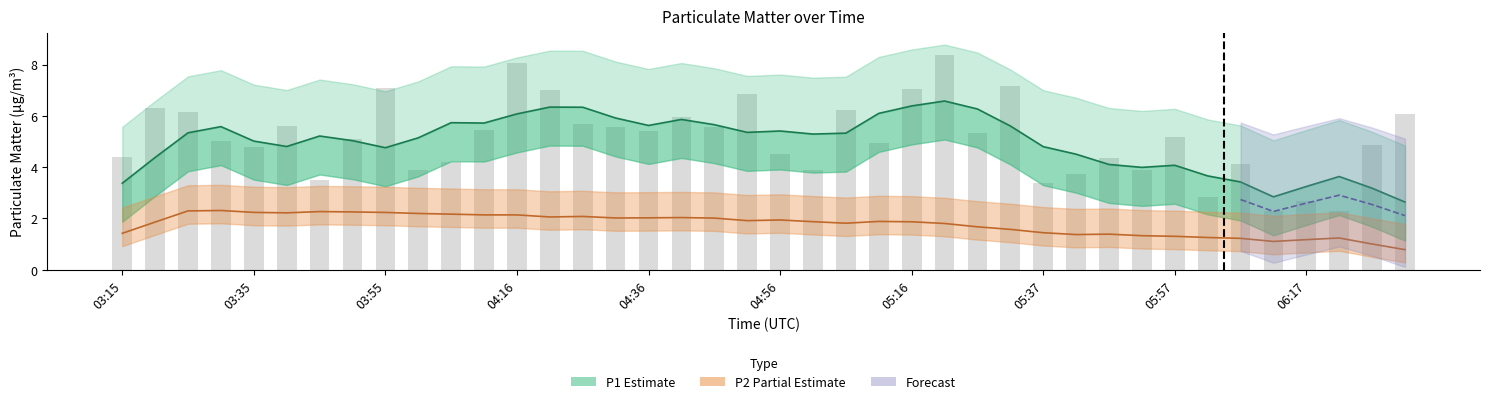

Approximately how many times larger is the value at 03:55 compared to 05:32?

1.0